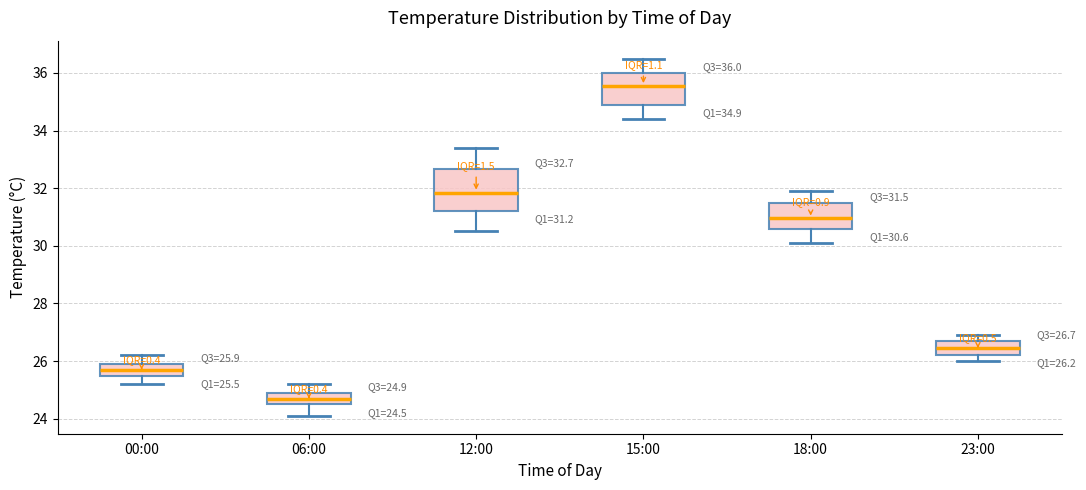

Comparing the boxes themselves (not the whiskers), which one is the tallest?

12:00